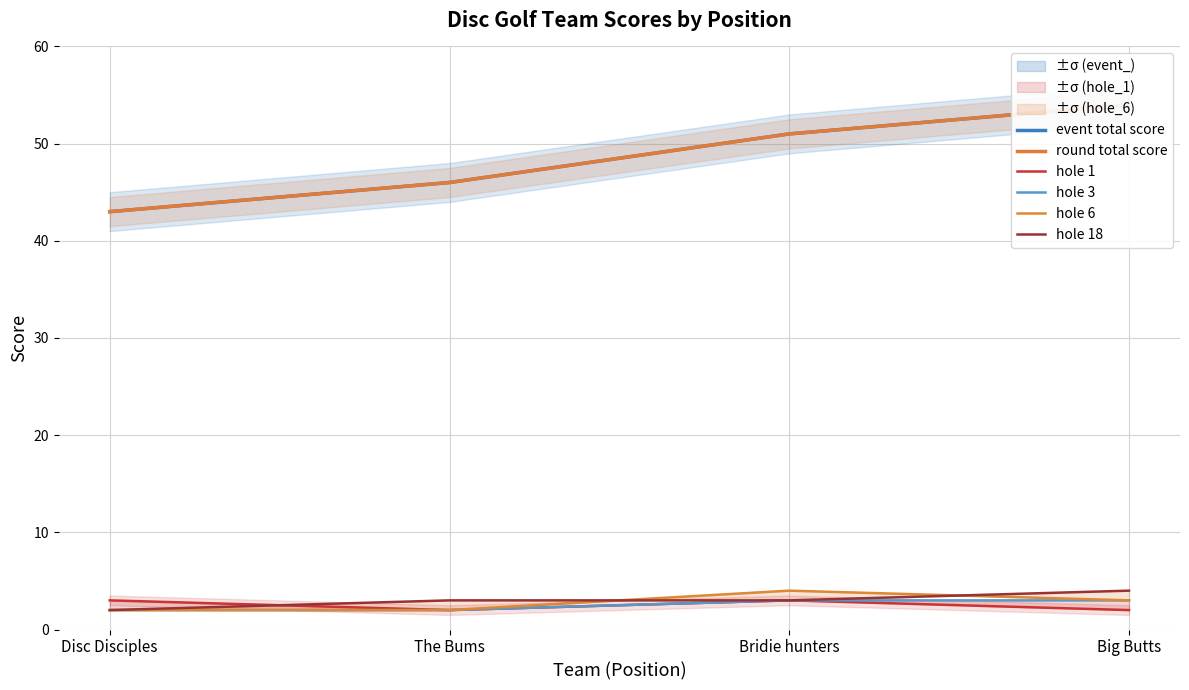

How many values in the hole 3 series are below 3?

2